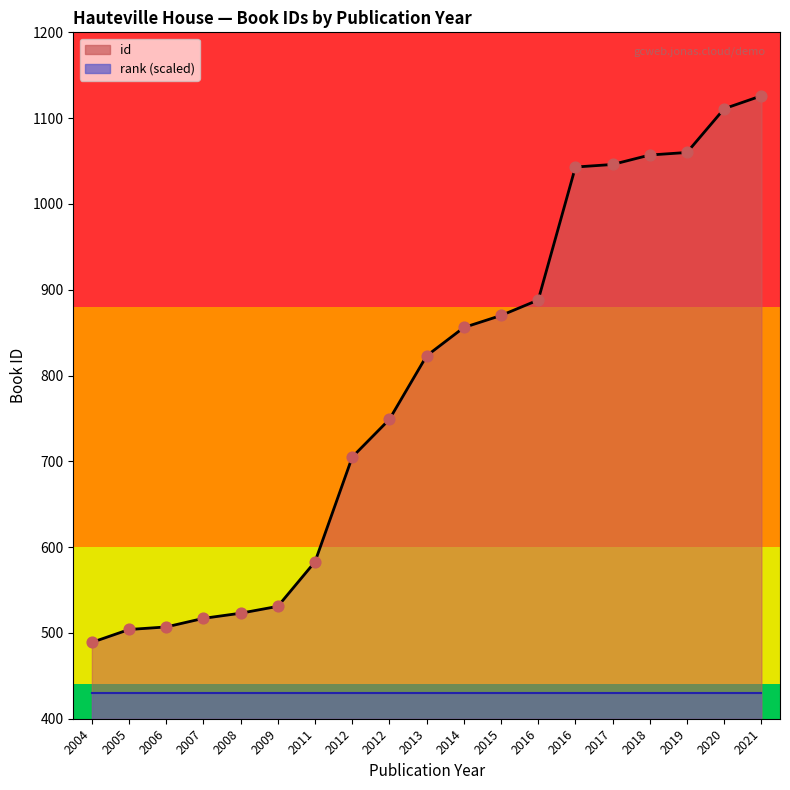

Which has a higher value, 2011 or 2015?

2015